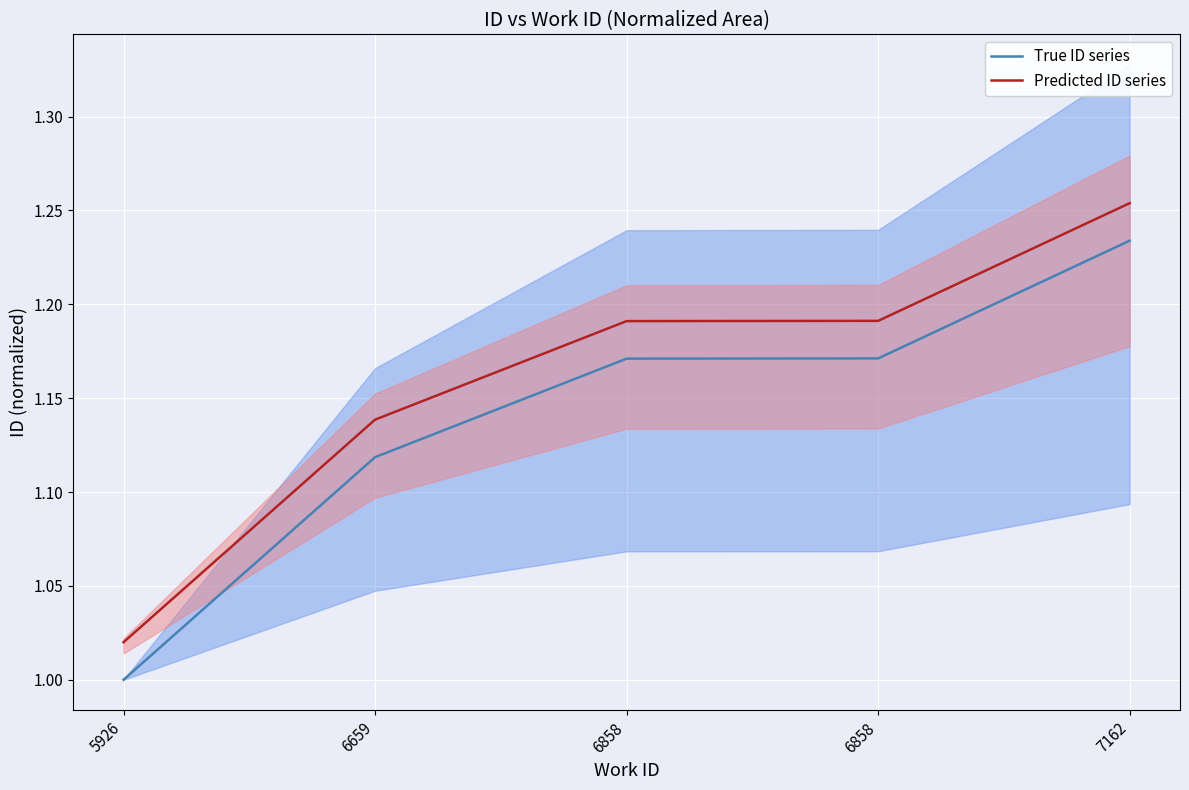

At which label does True ID series reach its peak?

7162